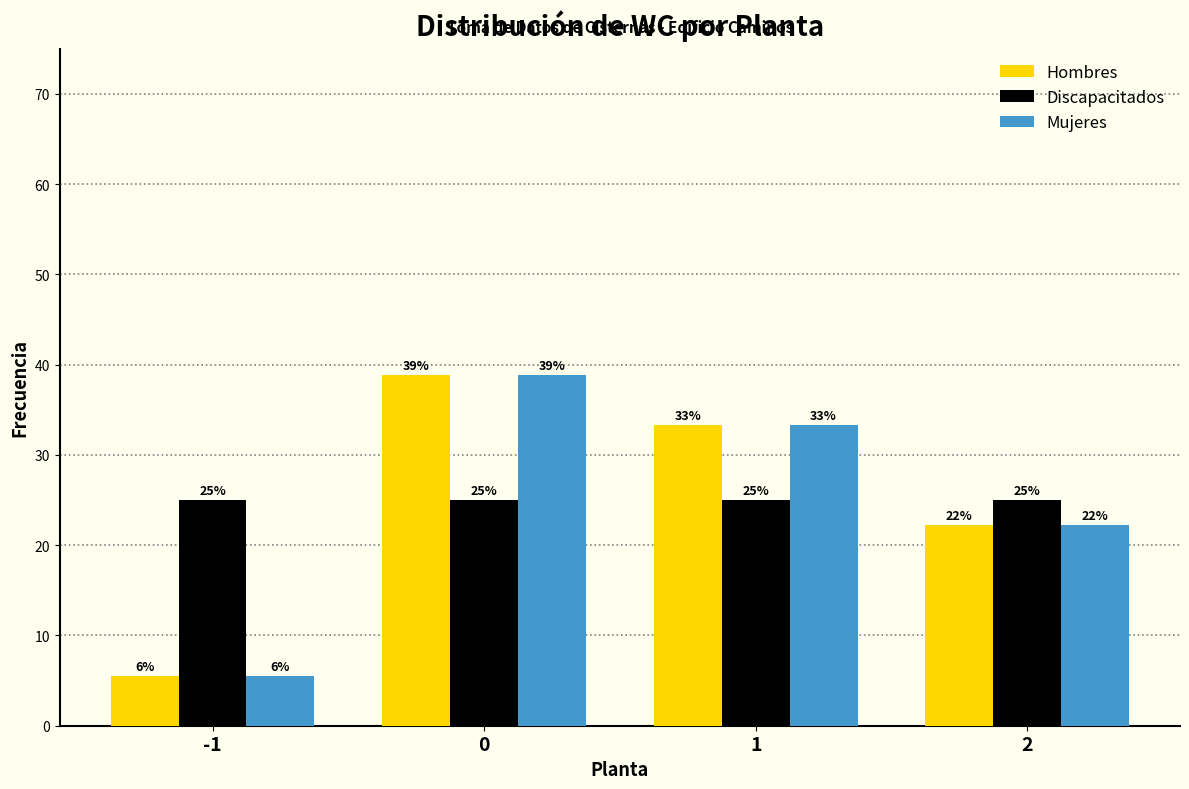

At how many categories does at least one series exceed 11?

4